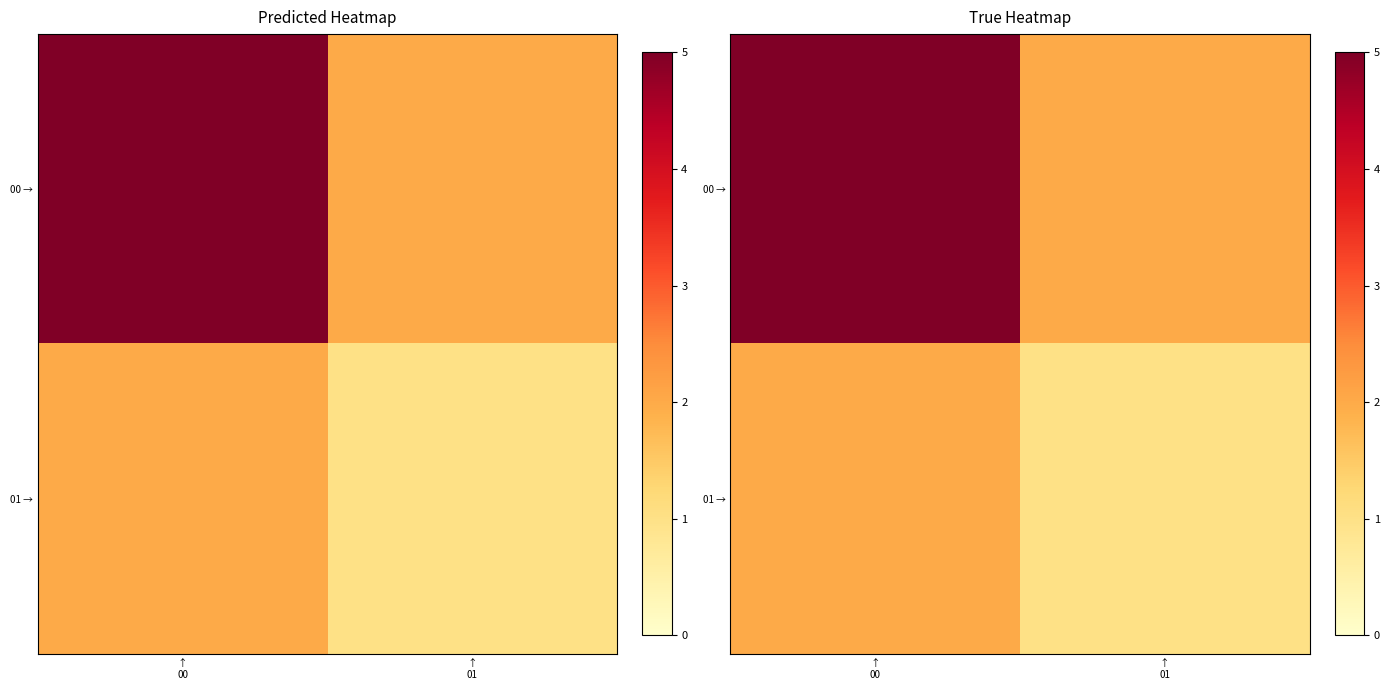

Between ↑
01 and ↑
00, which is larger?

↑
00